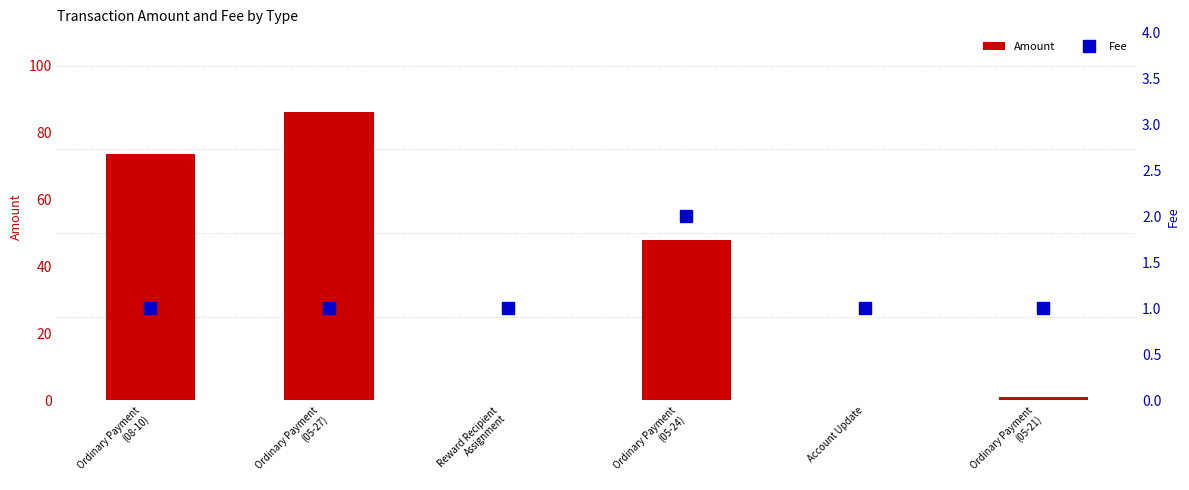

What is the label of the 4th bar from the left?

Ordinary Payment
(05-24)